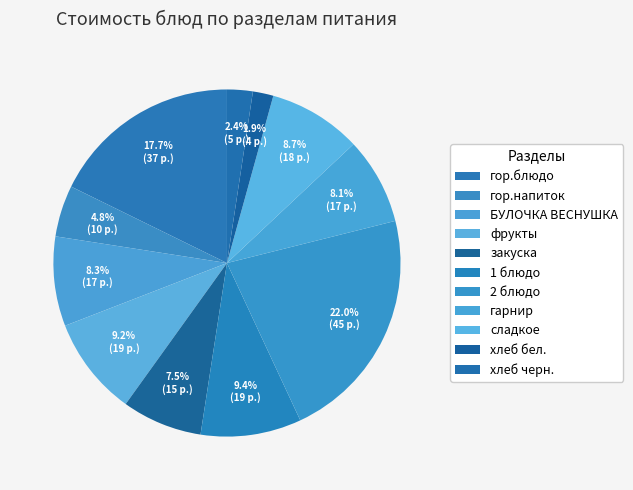

To the nearest percent, what is the average slice percentage?

9%